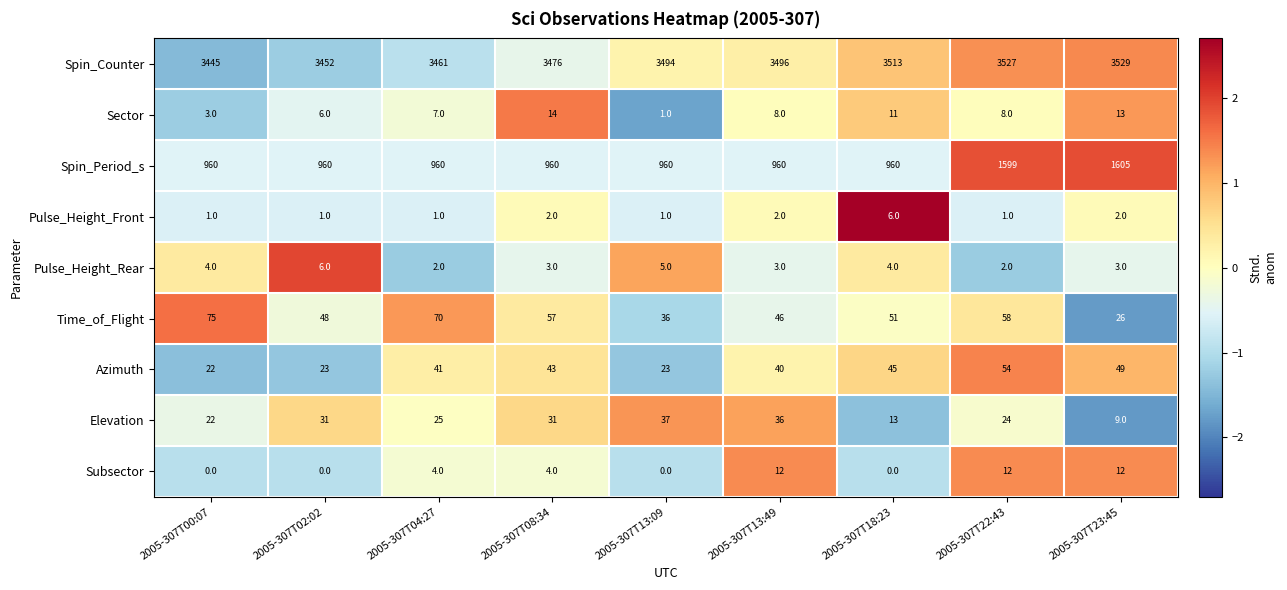

Between 2005-307T04:27 and 2005-307T13:09, which series saw the biggest shift?

Time_of_Flight